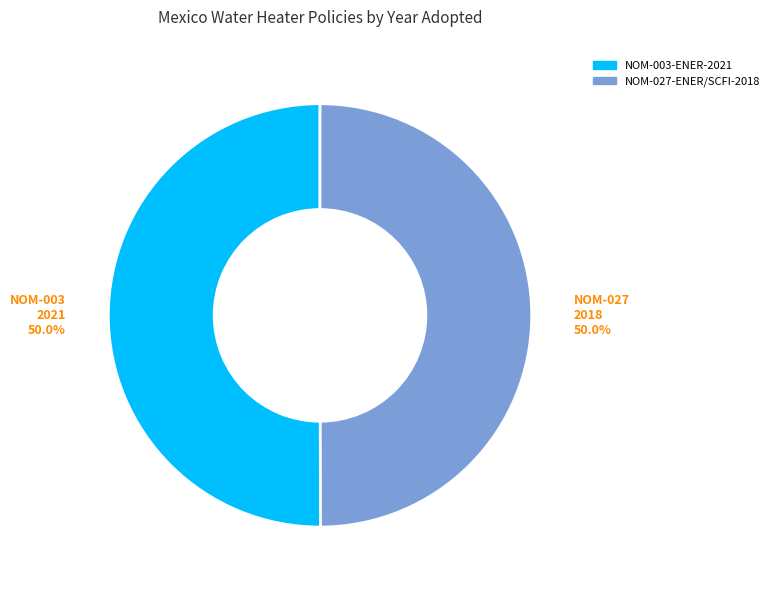

To the nearest percent, what is the average slice percentage?

50%